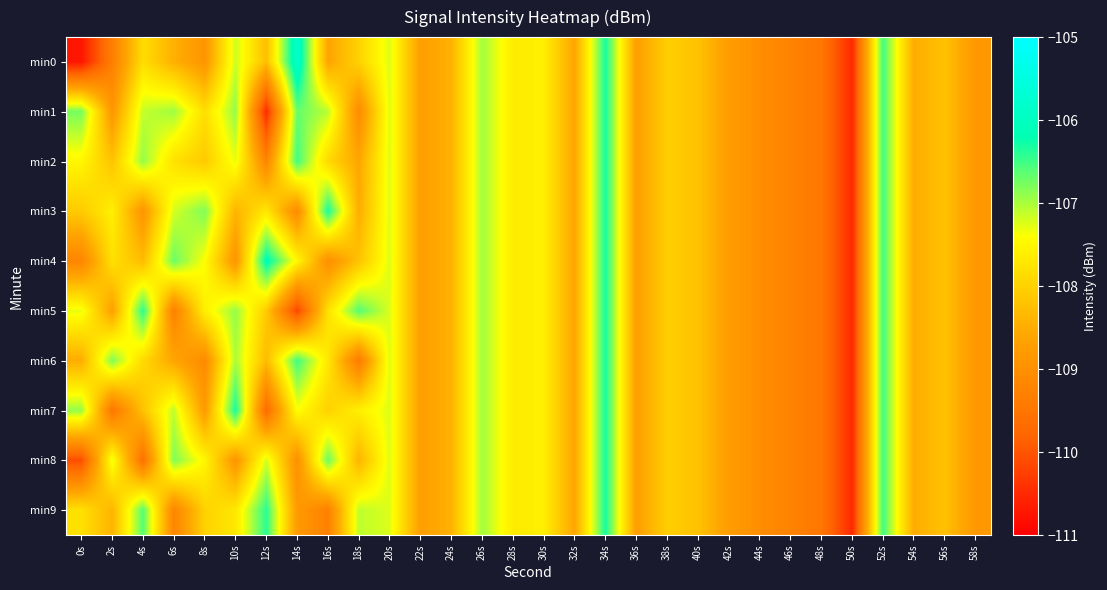

Reading right to left, what are all the values shown in this chart?

min0: 58s=-108.8	56s=-108.2	54s=-108.5	52s=-106.5	50s=-110.5	48s=-109.5	46s=-109.2	44s=-109.0	42s=-108.8	40s=-108.2	38s=-108.0	36s=-108.7	34s=-106.3	32s=-108.6	30s=-107.6	28s=-107.7	26s=-107.0	24s=-108.4	22s=-108.7	20s=-107.2	18s=-108.0	16s=-108.6	14s=-105.8	12s=-108.3	10s=-107.2	8s=-108.9	6s=-108.4	4s=-107.8	2s=-109.3	0s=-110.7
min1: 58s=-108.8	56s=-108.2	54s=-108.5	52s=-106.5	50s=-110.5	48s=-109.5	46s=-109.2	44s=-109.0	42s=-108.8	40s=-108.2	38s=-108.0	36s=-108.7	34s=-106.3	32s=-108.6	30s=-107.6	28s=-107.7	26s=-107.0	24s=-108.4	22s=-108.7	20s=-107.2	18s=-109.1	16s=-107.1	14s=-106.7	12s=-110.5	10s=-106.9	8s=-107.8	6s=-107.0	4s=-107.1	2s=-108.9	0s=-106.8
min2: 58s=-108.8	56s=-108.2	54s=-108.5	52s=-106.5	50s=-110.5	48s=-109.5	46s=-109.2	44s=-109.0	42s=-108.8	40s=-108.2	38s=-108.0	36s=-108.7	34s=-106.3	32s=-108.6	30s=-107.6	28s=-107.7	26s=-107.0	24s=-108.4	22s=-108.7	20s=-107.2	18s=-108.6	16s=-107.9	14s=-106.5	12s=-109.2	10s=-107.3	8s=-108.1	6s=-107.8	4s=-106.9	2s=-108.2	0s=-107.5
min3: 58s=-108.8	56s=-108.2	54s=-108.5	52s=-106.5	50s=-110.5	48s=-109.5	46s=-109.2	44s=-109.0	42s=-108.8	40s=-108.2	38s=-108.0	36s=-108.7	34s=-106.3	32s=-108.6	30s=-107.6	28s=-107.7	26s=-107.0	24s=-108.4	22s=-108.7	20s=-107.2	18s=-108.5	16s=-106.3	14s=-109.1	12s=-107.7	10s=-108.4	8s=-106.8	6s=-107.2	4s=-108.9	2s=-107.6	0s=-108.1
min4: 58s=-108.8	56s=-108.2	54s=-108.5	52s=-106.5	50s=-110.5	48s=-109.5	46s=-109.2	44s=-109.0	42s=-108.8	40s=-108.2	38s=-108.0	36s=-108.7	34s=-106.3	32s=-108.6	30s=-107.6	28s=-107.7	26s=-107.0	24s=-108.4	22s=-108.7	20s=-107.2	18s=-108.2	16s=-109.0	14s=-107.5	12s=-106.1	10s=-108.9	8s=-107.4	6s=-106.7	4s=-108.3	2s=-107.8	0s=-109.2
min5: 58s=-108.8	56s=-108.2	54s=-108.5	52s=-106.5	50s=-110.5	48s=-109.5	46s=-109.2	44s=-109.0	42s=-108.8	40s=-108.2	38s=-108.0	36s=-108.7	34s=-106.3	32s=-108.6	30s=-107.6	28s=-107.7	26s=-107.0	24s=-108.4	22s=-108.7	20s=-107.2	18s=-106.6	16s=-107.8	14s=-110.2	12s=-108.1	10s=-106.9	8s=-107.6	6s=-109.3	4s=-106.4	2s=-108.7	0s=-107.3
min6: 58s=-108.8	56s=-108.2	54s=-108.5	52s=-106.5	50s=-110.5	48s=-109.5	46s=-109.2	44s=-109.0	42s=-108.8	40s=-108.2	38s=-108.0	36s=-108.7	34s=-106.3	32s=-108.6	30s=-107.6	28s=-107.7	26s=-107.0	24s=-108.4	22s=-108.7	20s=-107.2	18s=-109.4	16s=-107.7	14s=-106.5	12s=-108.3	10s=-107.0	8s=-109.1	6s=-108.6	4s=-107.9	2s=-106.8	0s=-108.5
min7: 58s=-108.8	56s=-108.2	54s=-108.5	52s=-106.5	50s=-110.5	48s=-109.5	46s=-109.2	44s=-109.0	42s=-108.8	40s=-108.2	38s=-108.0	36s=-108.7	34s=-106.3	32s=-108.6	30s=-107.6	28s=-107.7	26s=-107.0	24s=-108.4	22s=-108.7	20s=-107.2	18s=-107.6	16s=-108.0	14s=-107.4	12s=-109.7	10s=-106.3	8s=-108.8	6s=-107.1	4s=-108.2	2s=-109.5	0s=-106.9
min8: 58s=-108.8	56s=-108.2	54s=-108.5	52s=-106.5	50s=-110.5	48s=-109.5	46s=-109.2	44s=-109.0	42s=-108.8	40s=-108.2	38s=-108.0	36s=-108.7	34s=-106.3	32s=-108.6	30s=-107.6	28s=-107.7	26s=-107.0	24s=-108.4	22s=-108.7	20s=-107.2	18s=-108.4	16s=-106.7	14s=-109.0	12s=-107.2	10s=-108.9	8s=-107.5	6s=-106.8	4s=-109.6	2s=-107.3	0s=-110.1
min9: 58s=-108.8	56s=-108.2	54s=-108.5	52s=-106.5	50s=-110.5	48s=-109.5	46s=-109.2	44s=-109.0	42s=-108.8	40s=-108.2	38s=-108.0	36s=-108.7	34s=-106.3	32s=-108.6	30s=-107.6	28s=-107.7	26s=-107.0	24s=-108.4	22s=-108.7	20s=-107.2	18s=-107.1	16s=-109.3	14s=-108.8	12s=-106.4	10s=-107.7	8s=-108.0	6s=-109.2	4s=-106.6	2s=-108.4	0s=-107.8